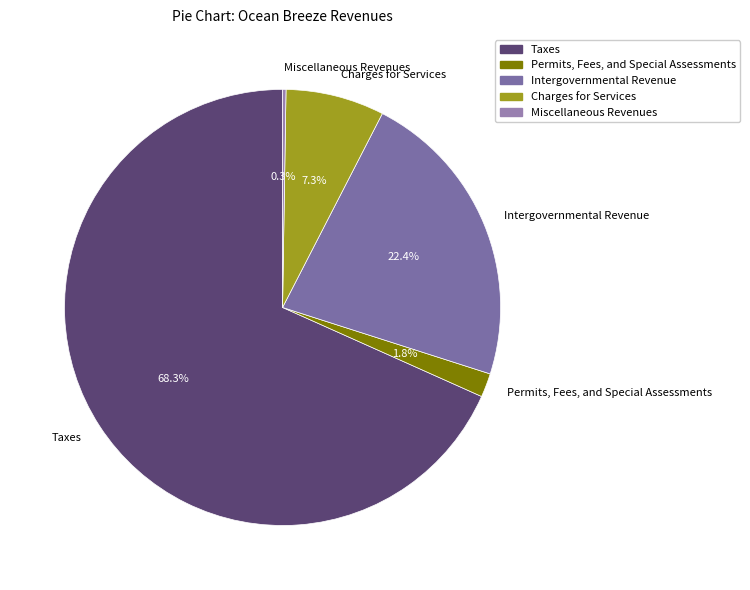

To the nearest percent, what is the difference between the largest and smallest slice percentages?

68%